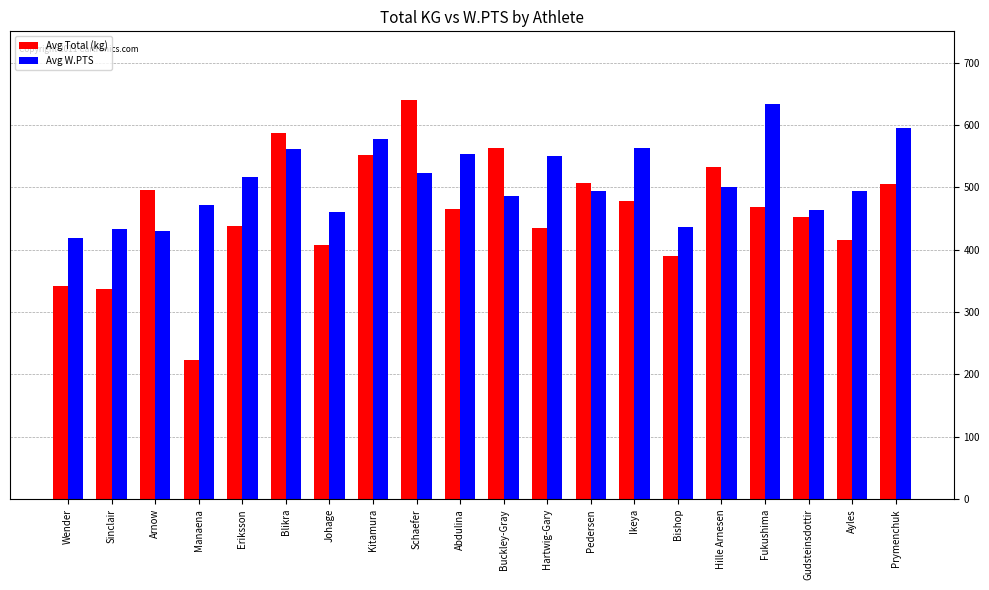

What is the lowest value of the Avg W.PTS series?

417.9